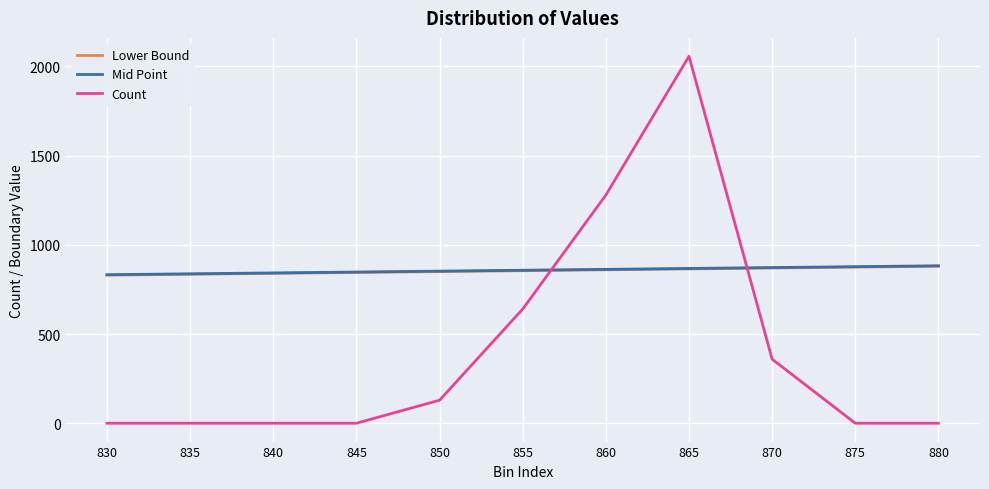

The Count series shows 0.0 at 875. True or false?

True